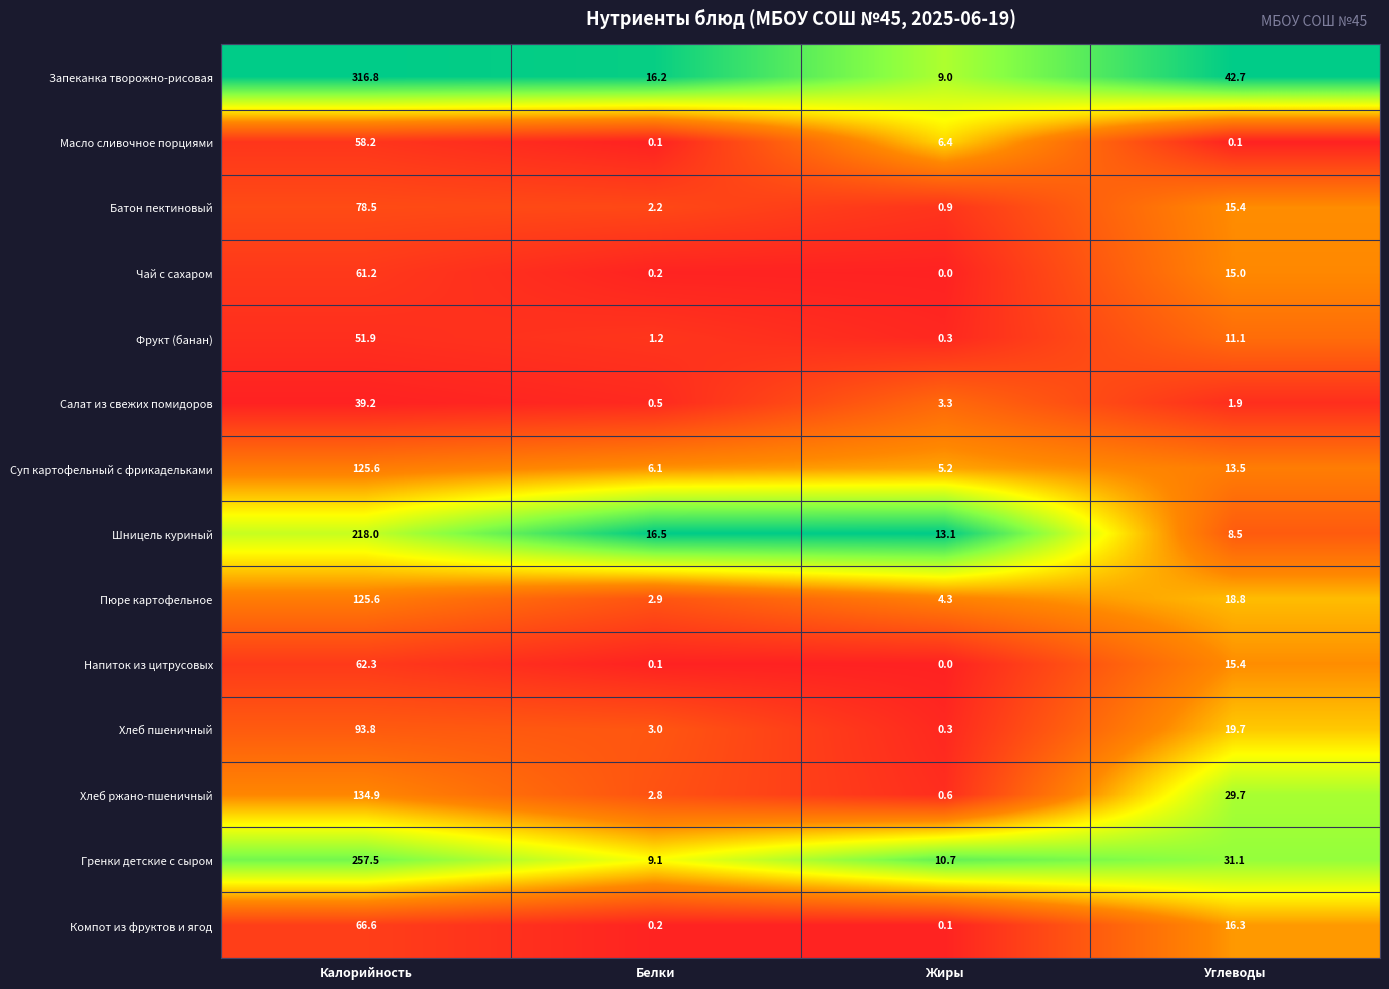

Which category has the lowest value across all series?

Жиры